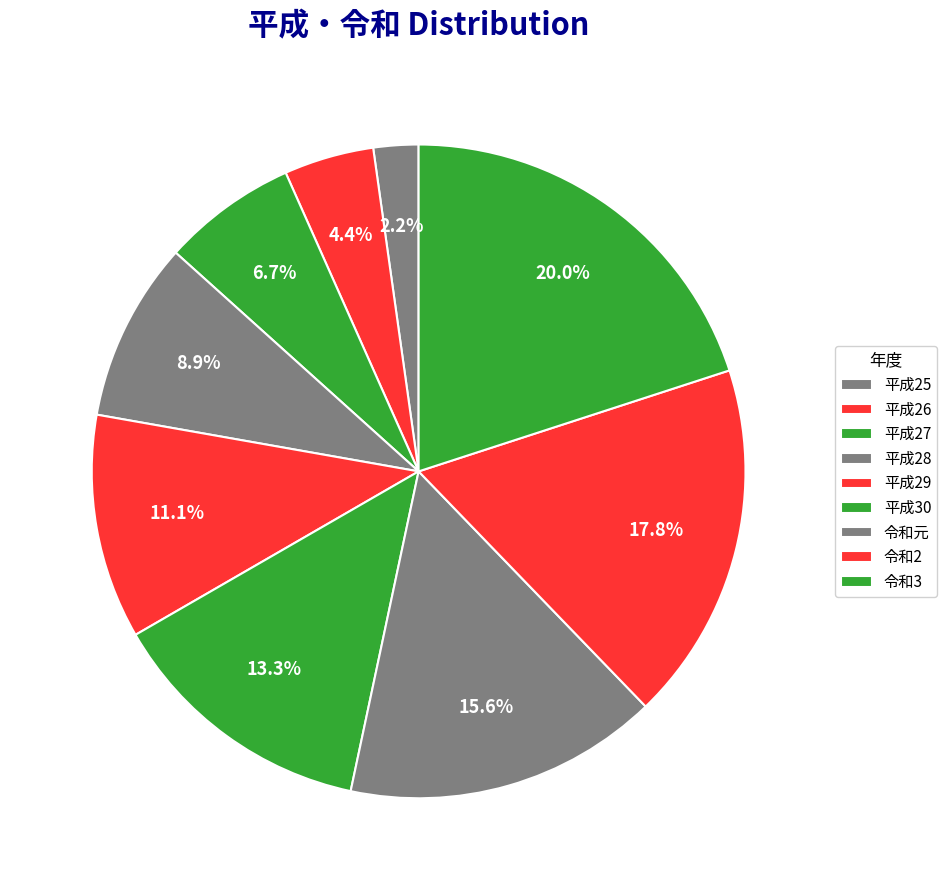

Is there a majority slice in this chart?

No